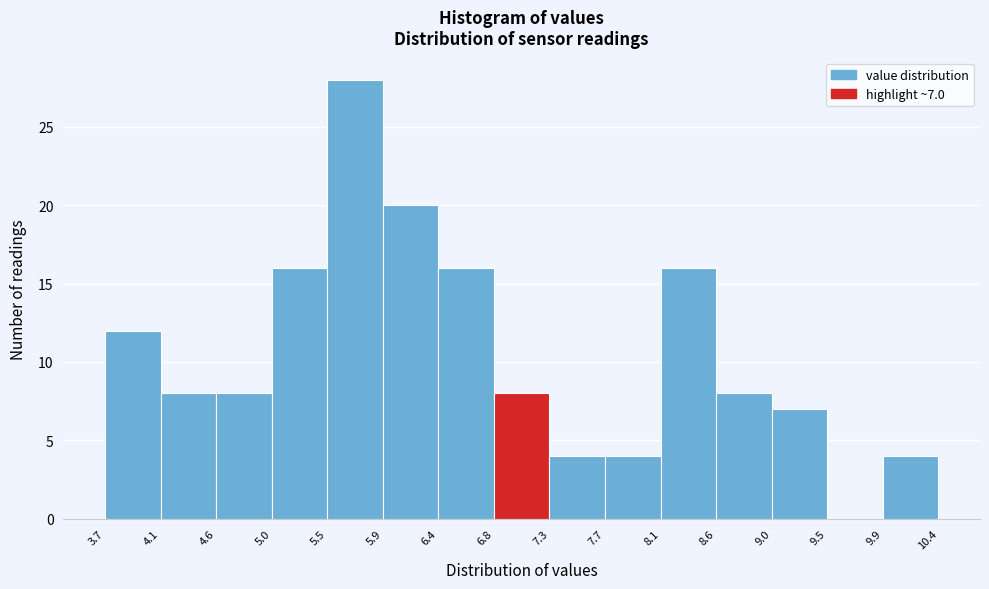

Over which range of the x-axis is the bar tallest?

5.5 to 5.9